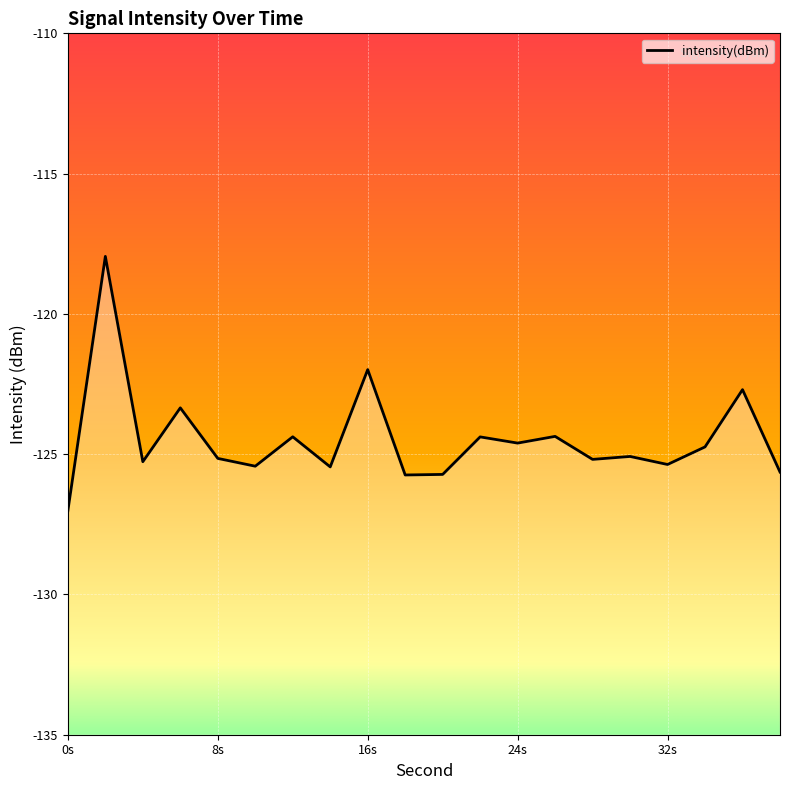

Count the number of data series in this chart.

1